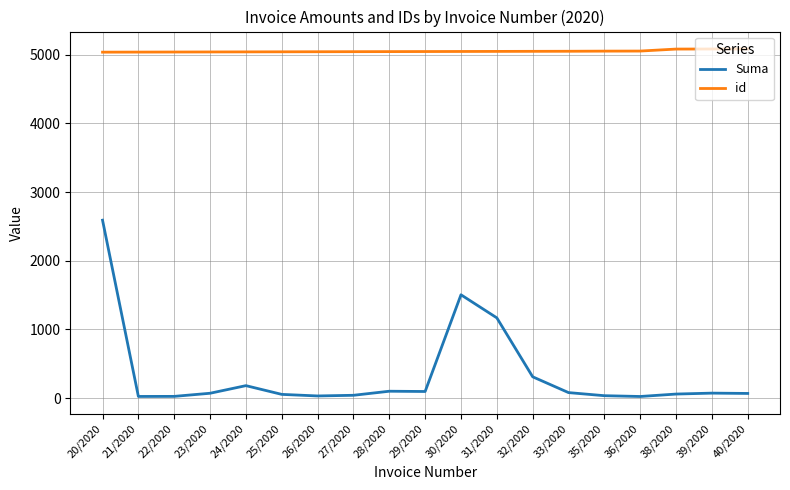

Is this an area chart (filled region under the line)?

No